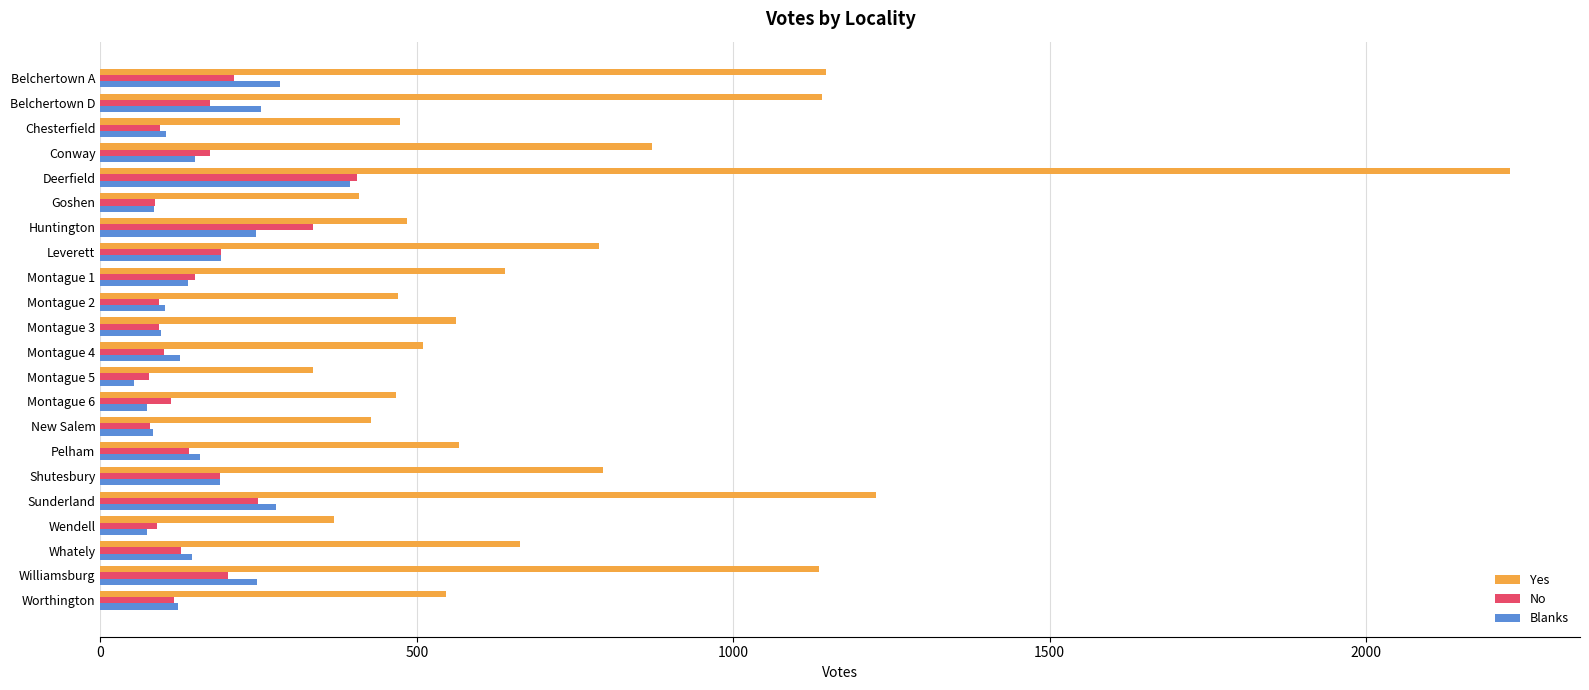

True or false: No has a value of 174 at Belchertown D.

True